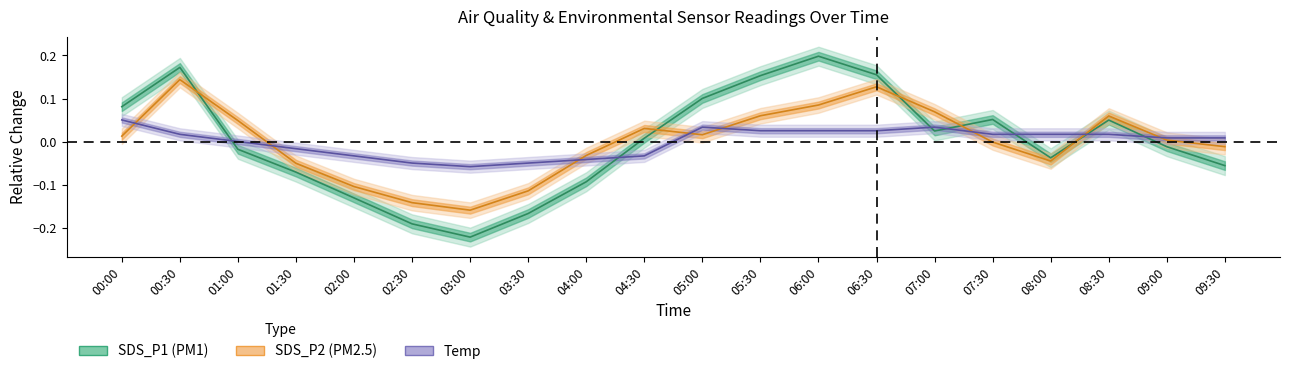

At which category does the chart reach its minimum across all series?

03:00